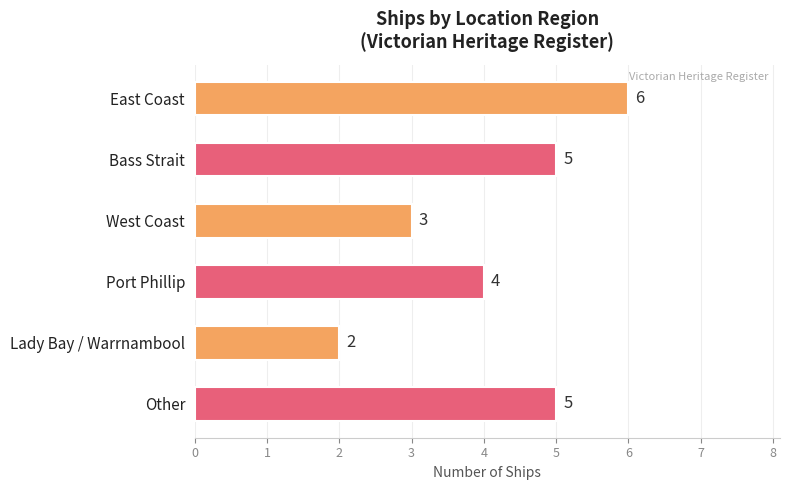

Reading bottom to top, list all the values displayed in this chart.

Other=5	Lady Bay / Warrnambool=2	Port Phillip=4	West Coast=3	Bass Strait=5	East Coast=6